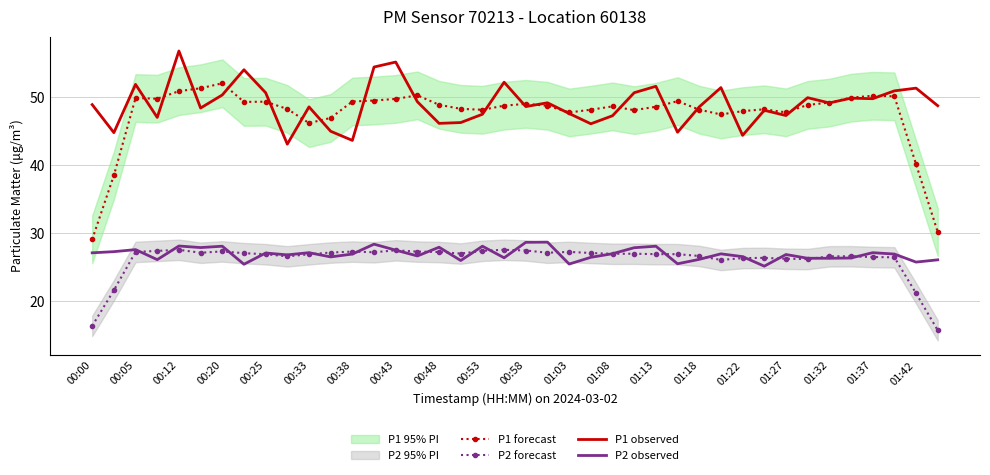

At which label does P1 observed first exceed 48?

00:00